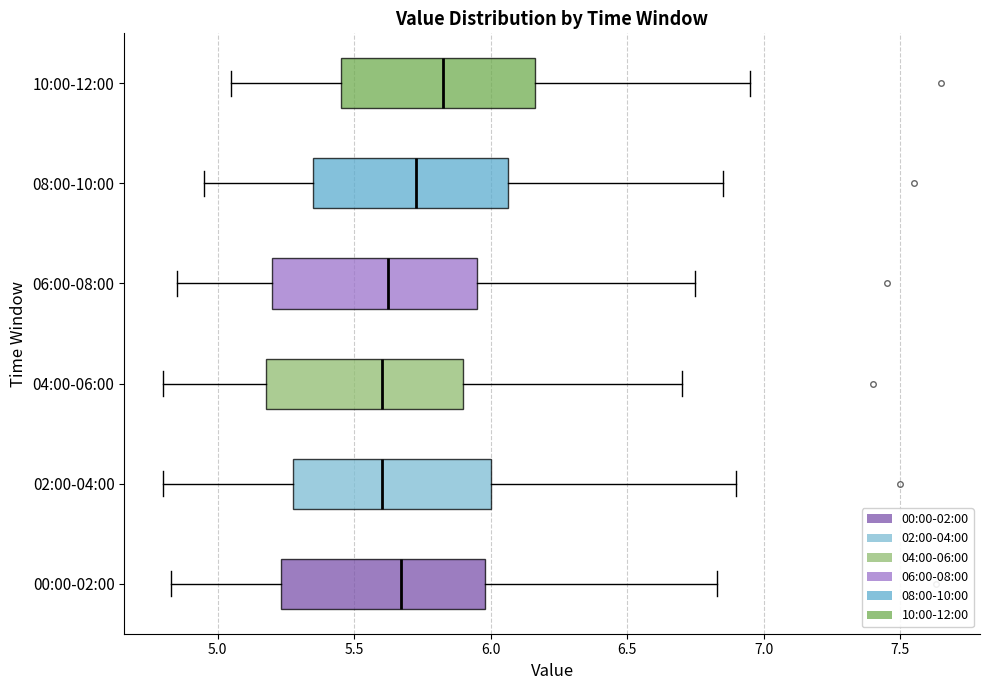

Where is the left edge of the box for 04:00-06:00 on the x-axis? The values are not printed on the chart, so give them approximately, as read against the axis.

5.20